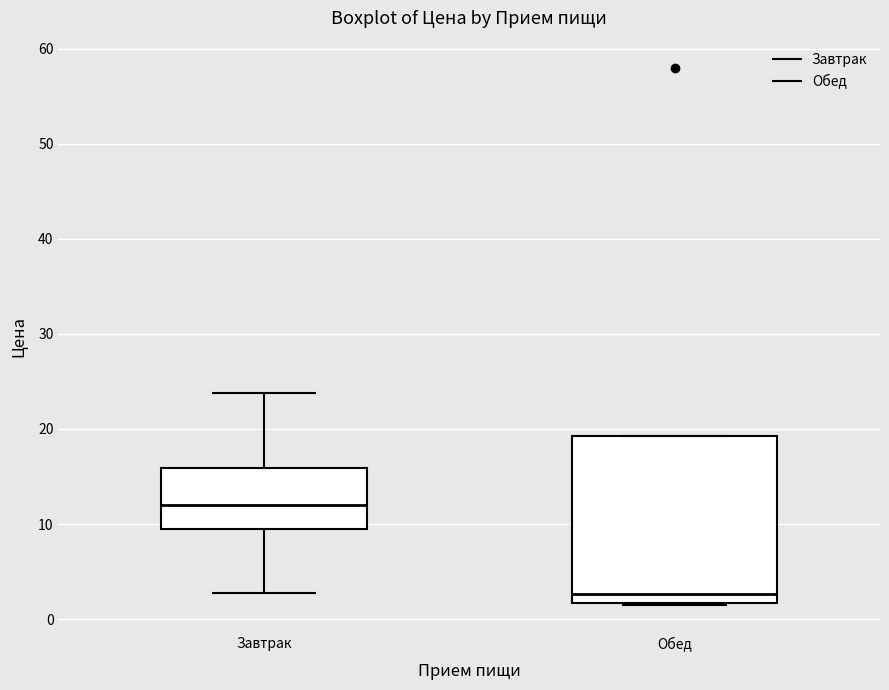

Reading left to right, transcribe this box plot: for each box, give where its median line is, the range the box spans, and where its two whiskers end, as read against the y-axis. The values are not printed on the chart, so give them approximately, as read against the axis.

Завтрак: median 12, box 10 to 16, whiskers 3 to 24
Обед: median 3, box 2 to 19, whiskers 1 to 19